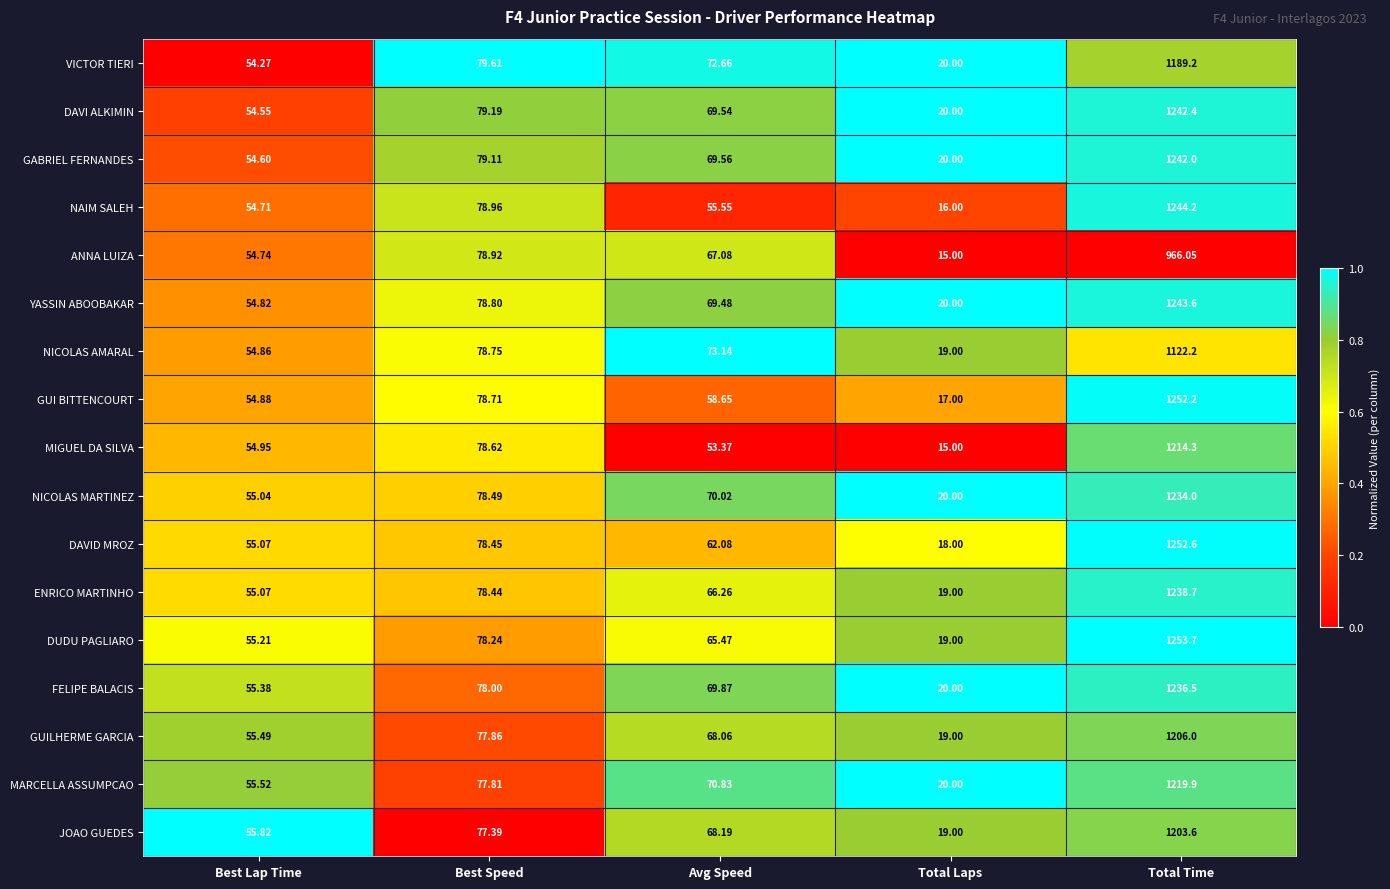

Is the value of ENRICO MARTINHO at Total Time greater than the value of GABRIEL FERNANDES at Best Lap Time?

Yes